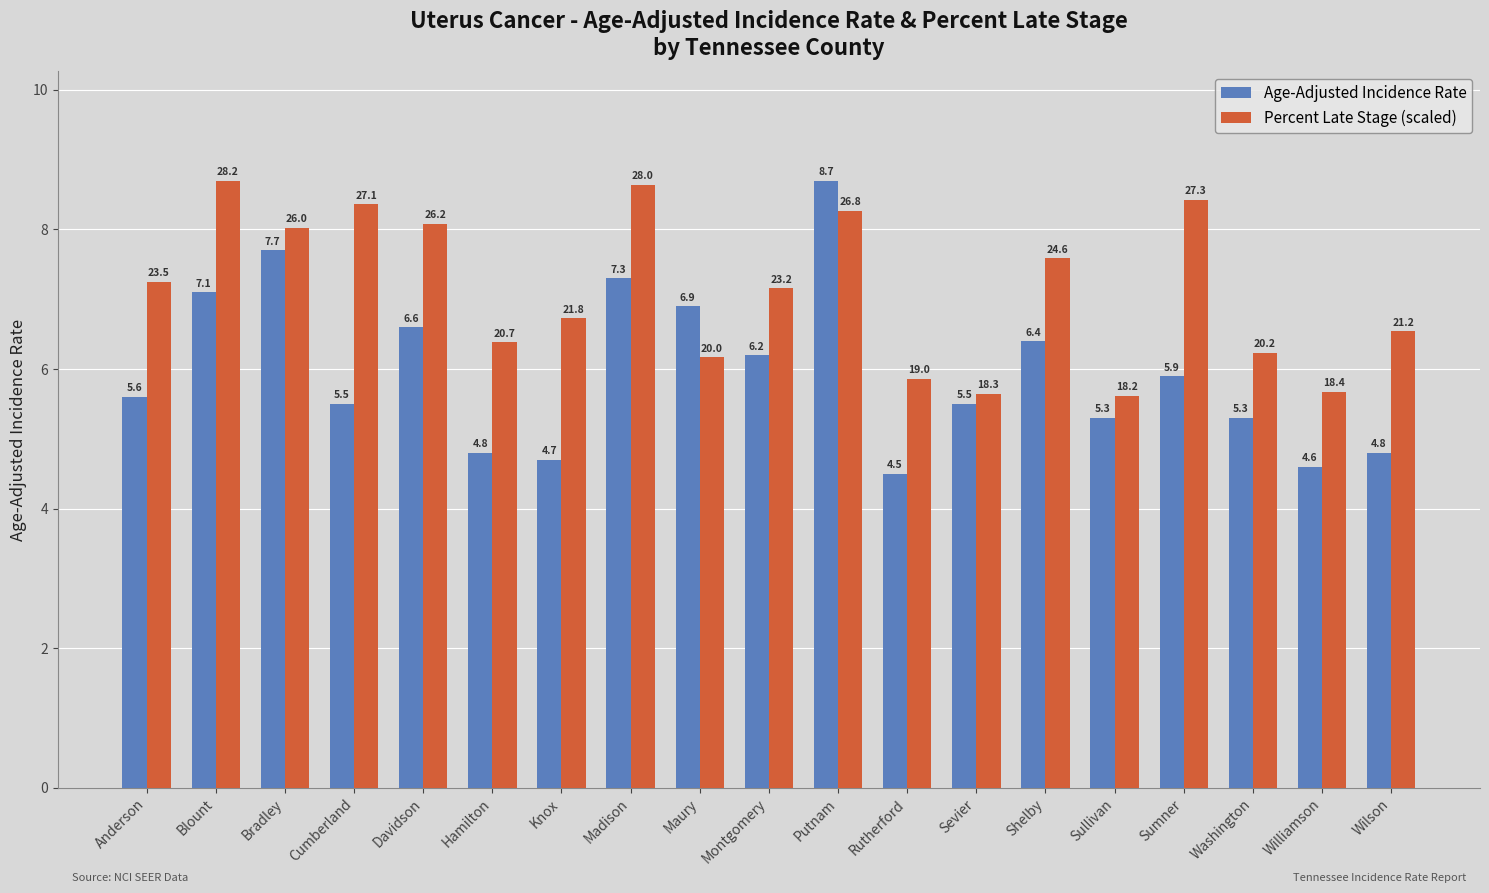

What is the spread (max minus min) of values at Bradley?

0.3